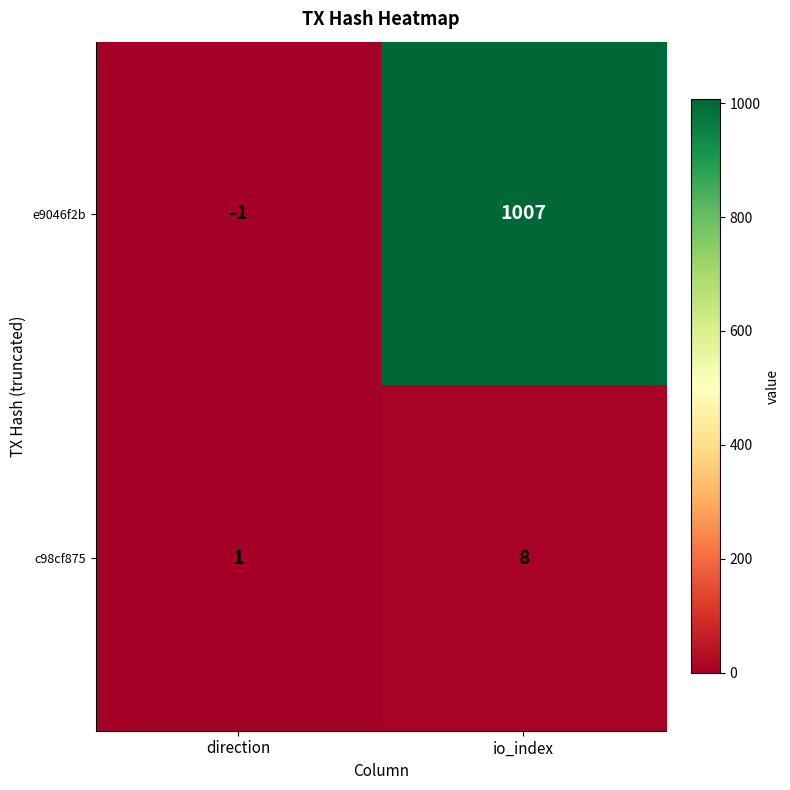

The value of e9046f2b at io_index is 1007. True or false?

True